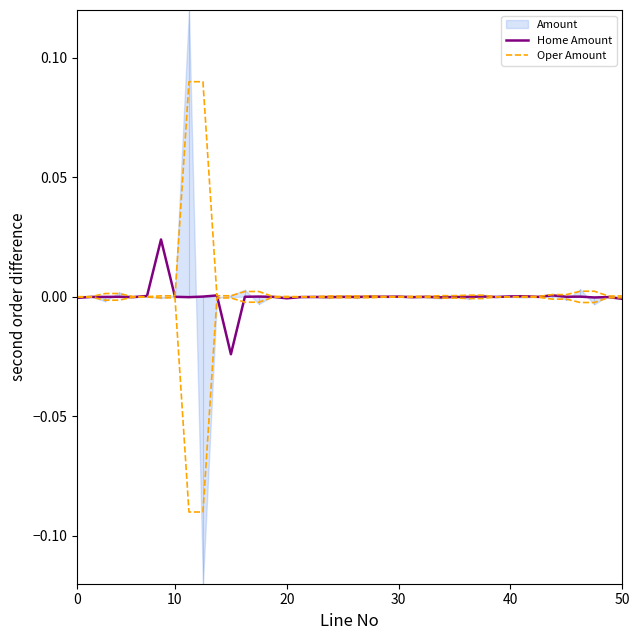

Which has a higher value, 25 or 39?

25